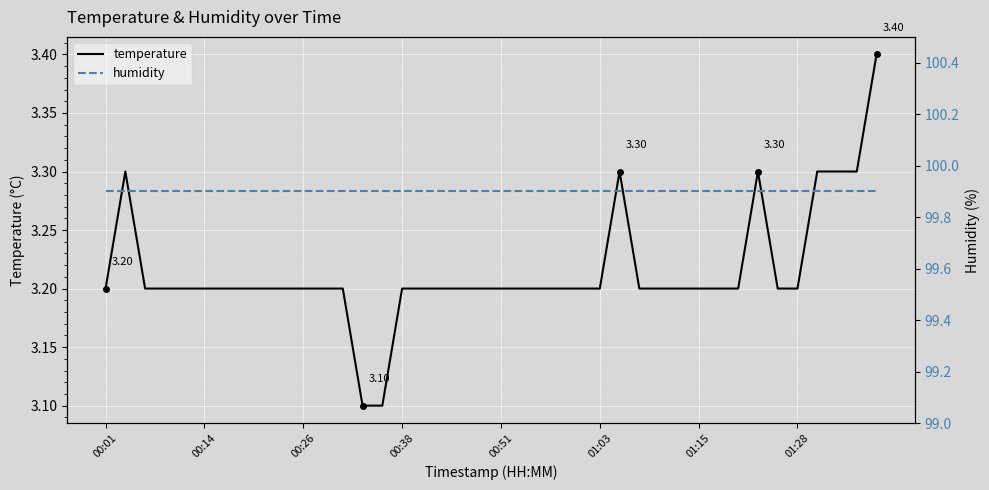

Is it true that humidity equals 41.0 at 00:38?

False